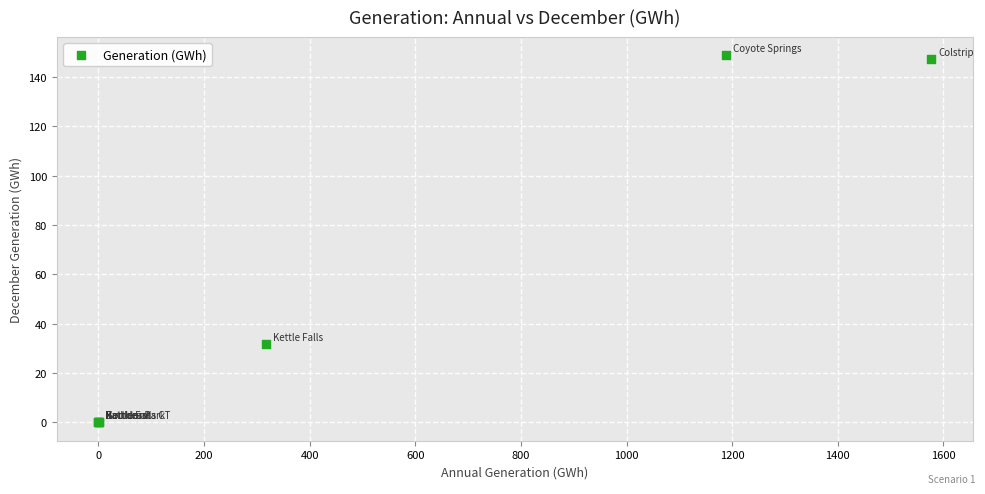

What Y value in the scatter plot is closest to 74?

31.7